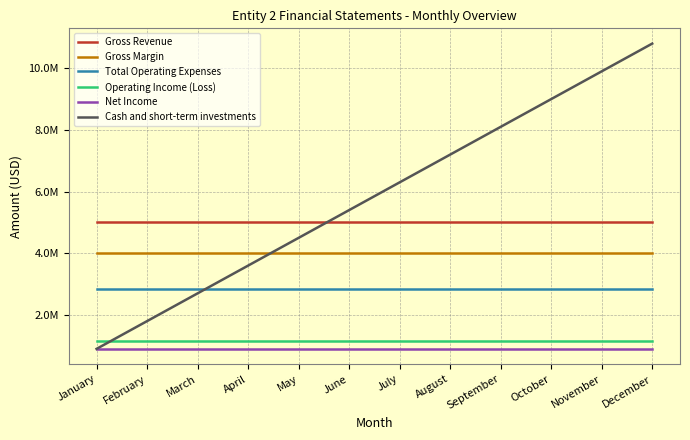

What is the spread (max minus min) of values at May?

4100000